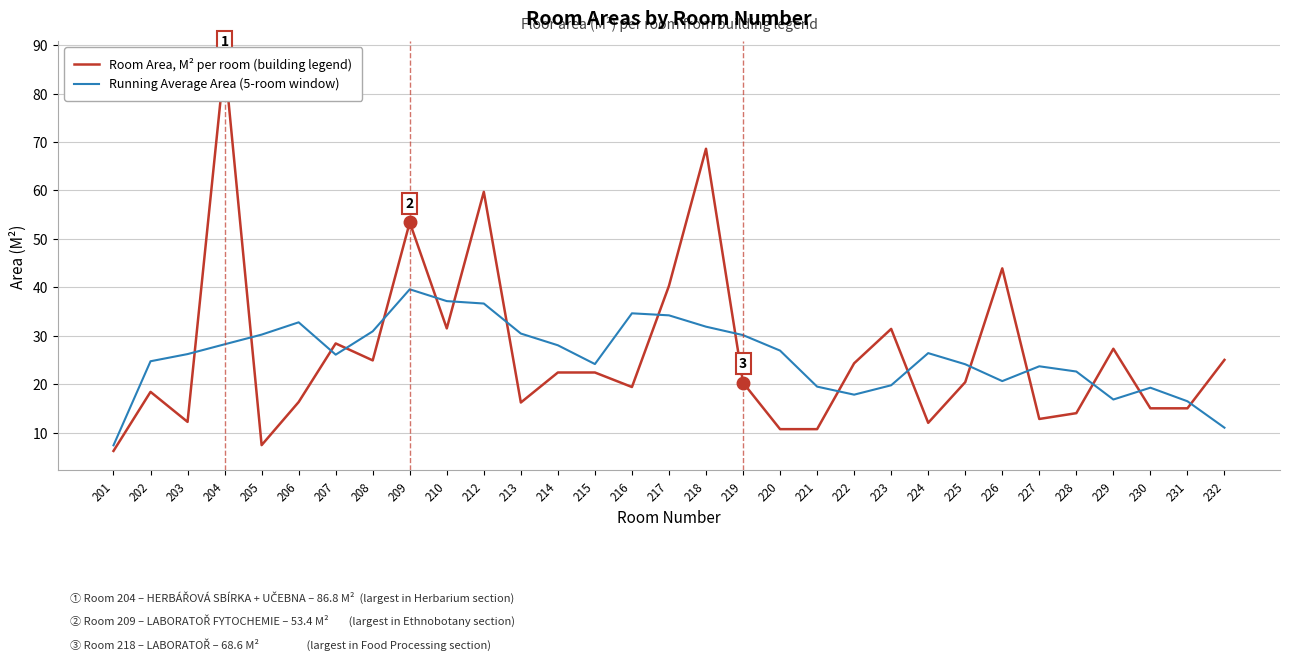

At which category does Room Area, M² per room (building legend) reach its first local valley?

203